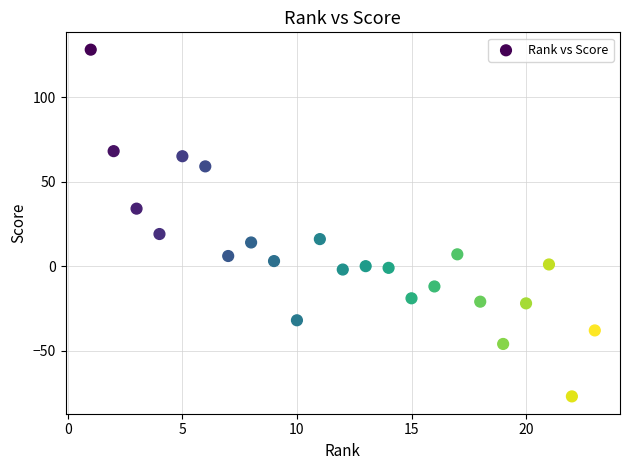

What Y value in the scatter plot is closest to 25?

19